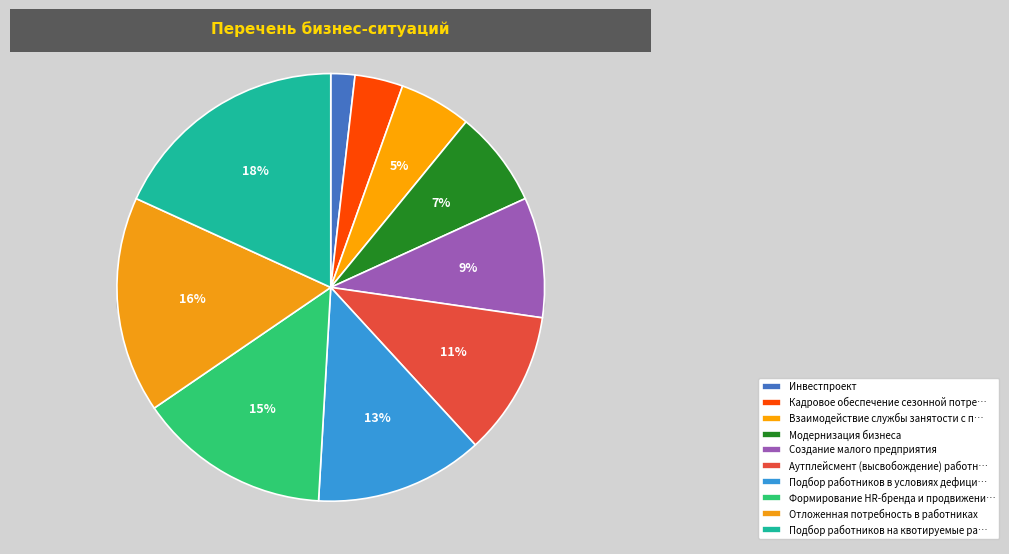

How many slices are in this pie chart?

10